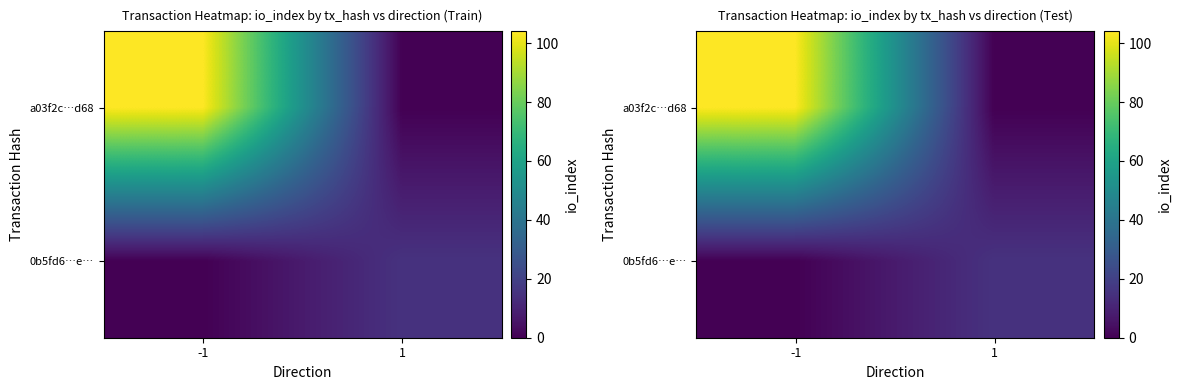

What is the spread (max minus min) of values at 1?

15